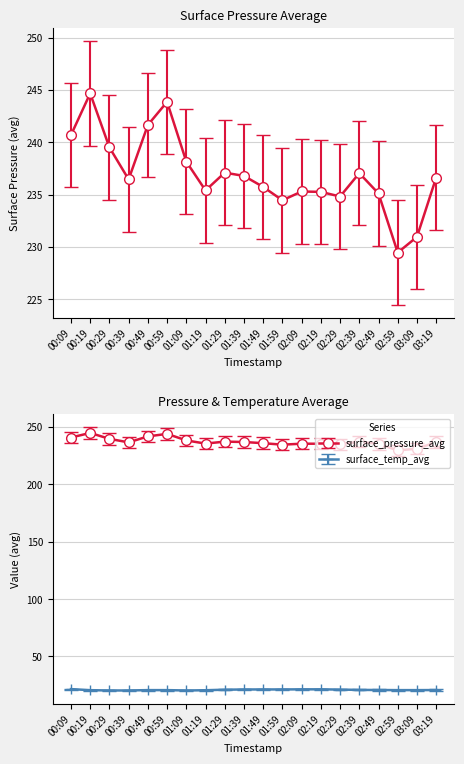

Which series has the largest total across all categories?

surface_pressure_avg